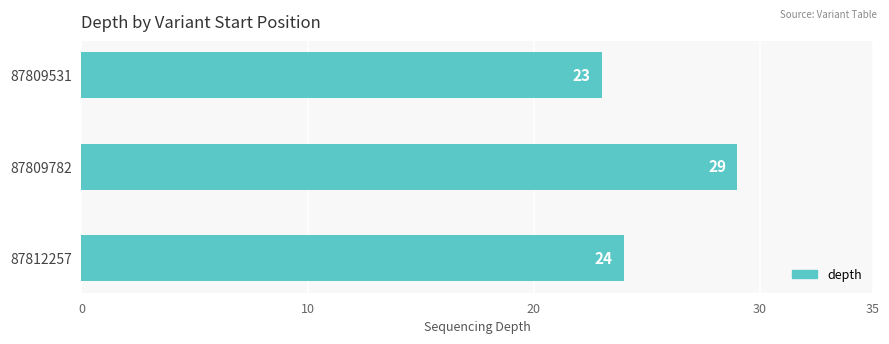

Rank the categories by value from highest to lowest.

87809782, 87812257, 87809531